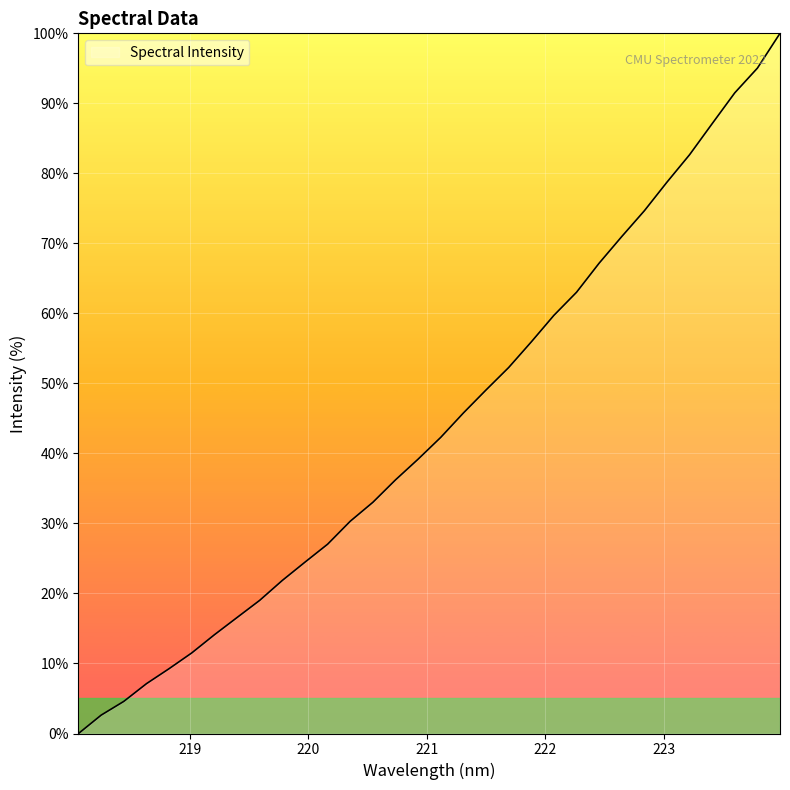

What is the maximum value shown in the chart?

100.0